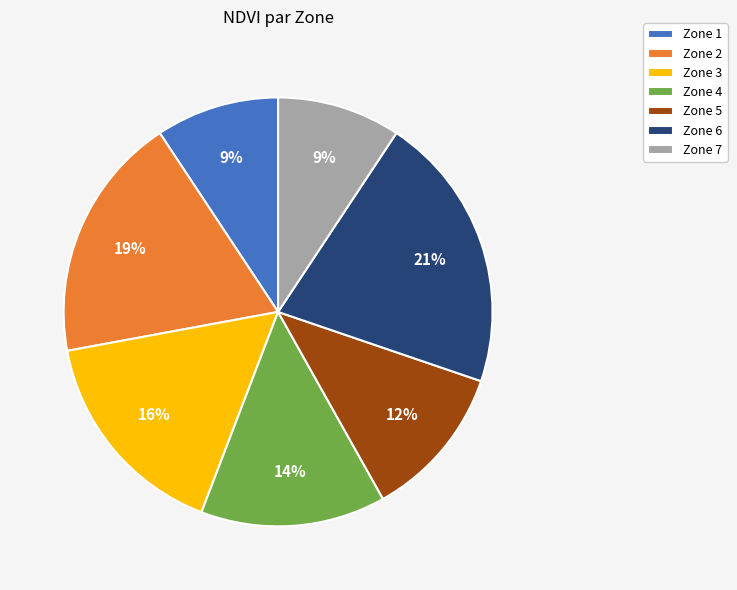

How many segments does this pie chart have?

7